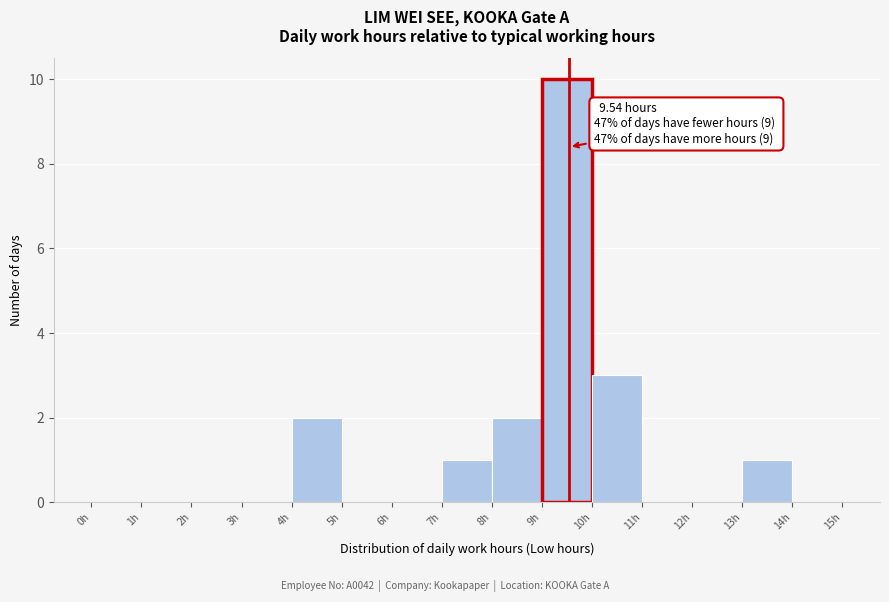

Over which range of the x-axis is the bar tallest?

9 to 10